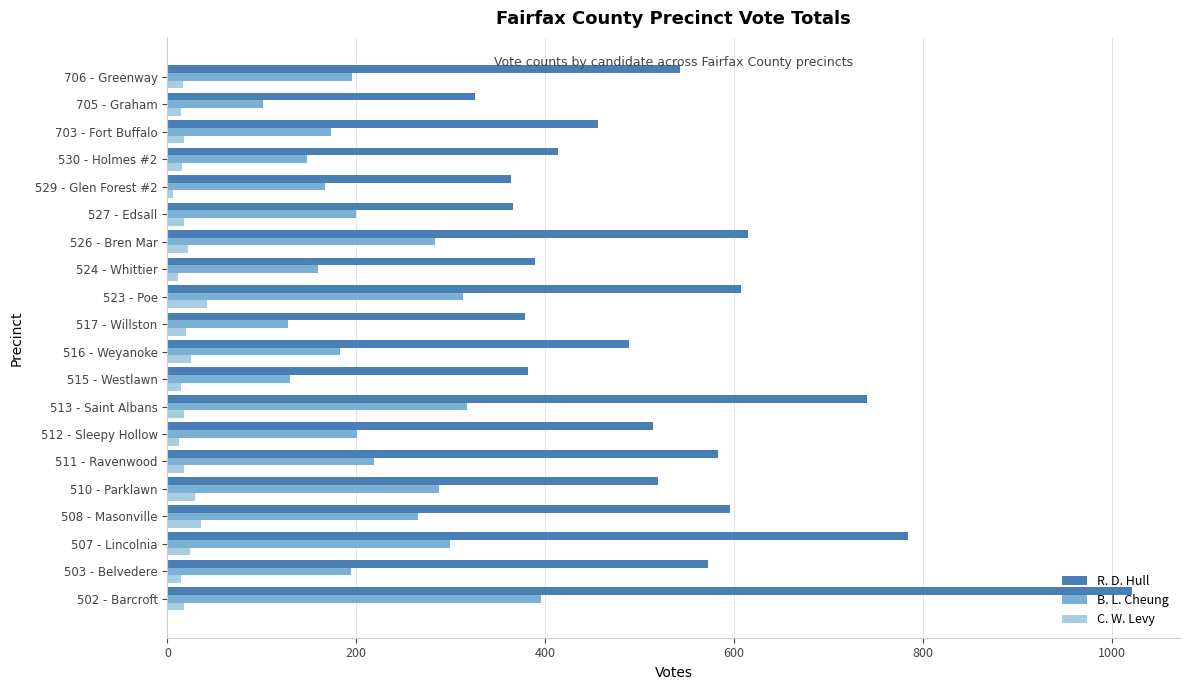

What is the average value of the C. W. Levy series?

19